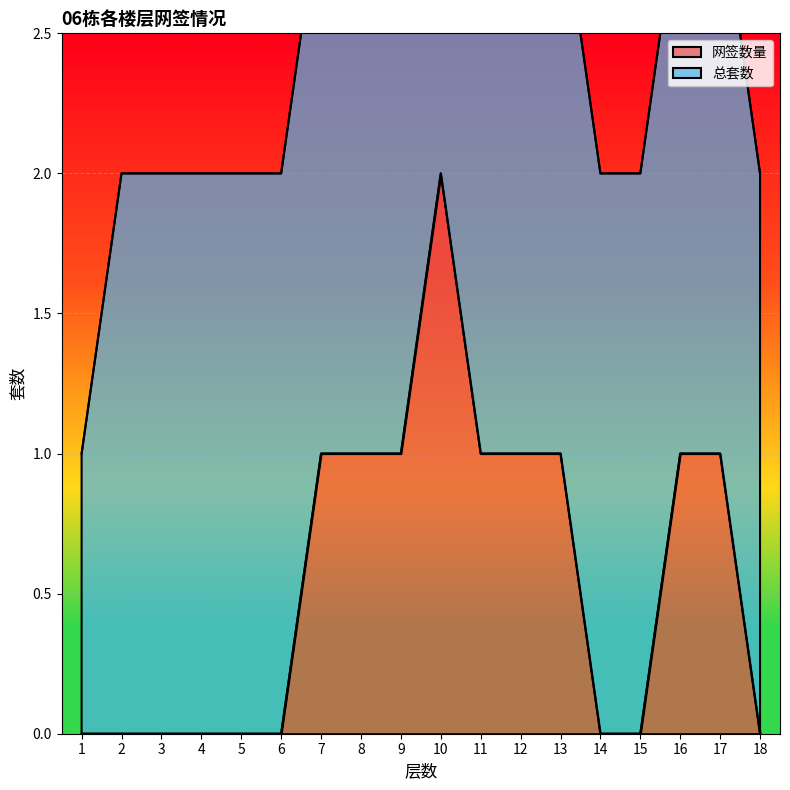

List the labels in order of value, smallest first.

1, 2, 3, 4, 5, 6, 14, 15, 18, 7, 8, 9, 11, 12, 13, 16, 17, 10